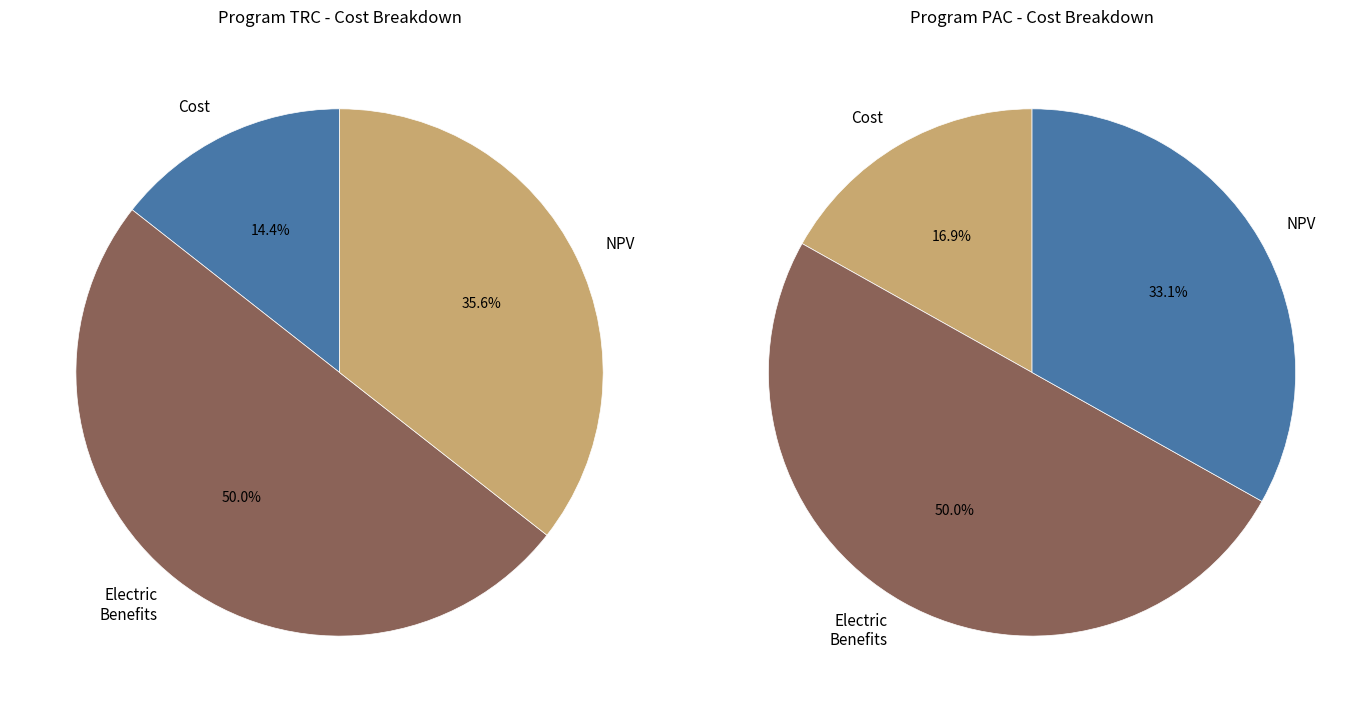

What percentage is the Cost slice, to the nearest percent?

14%